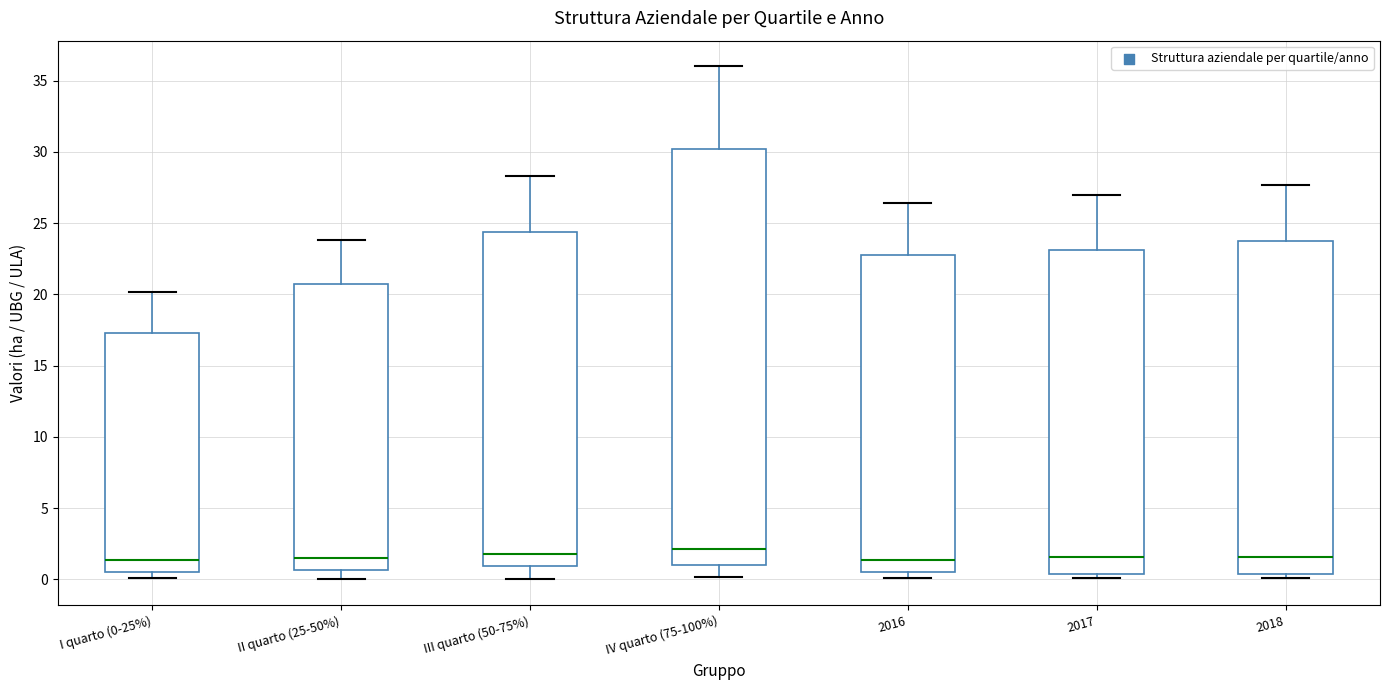

Reading left to right, read every box against the y-axis: the position of its median line, the range the box covers, and the ends of its whiskers. The values are not printed on the chart, so give them approximately, as read against the axis.

I quarto (0-25%): median 1.5, box 0.5 to 17.5, whiskers 0.0 to 20.0
II quarto (25-50%): median 1.5, box 0.5 to 20.5, whiskers 0.0 to 24.0
III quarto (50-75%): median 2.0, box 1.0 to 24.5, whiskers 0.0 to 28.5
IV quarto (75-100%): median 2.0, box 1.0 to 30.0, whiskers 0.0 to 36.0
2016: median 1.5, box 0.5 to 23.0, whiskers 0.0 to 26.5
2017: median 1.5, box 0.5 to 23.0, whiskers 0.0 to 27.0
2018: median 1.5, box 0.5 to 24.0, whiskers 0.0 to 27.5